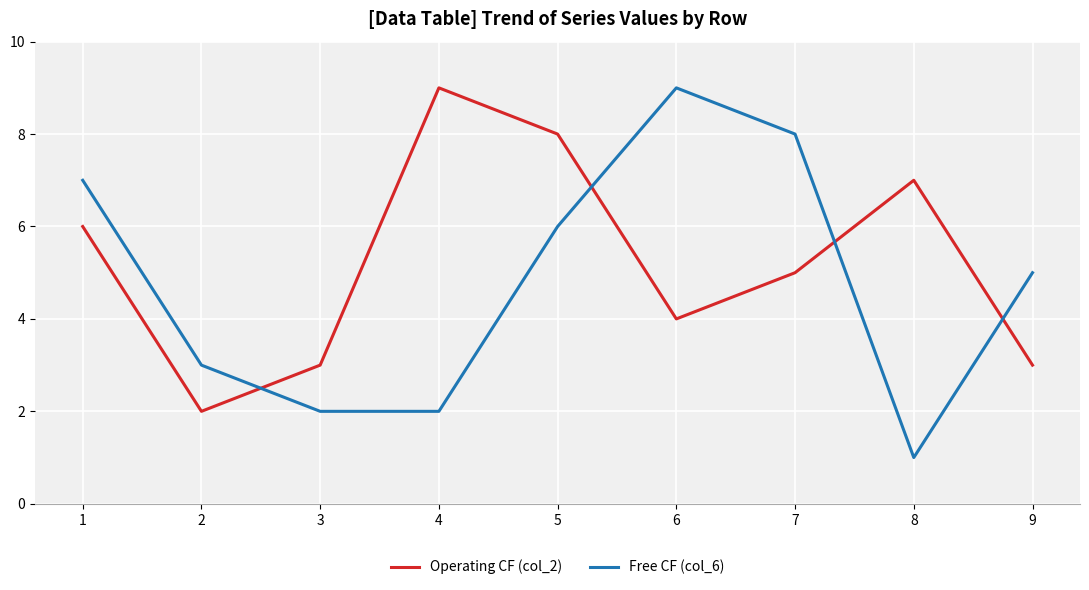

Rank the series by their average value, from highest to lowest.

Operating CF (col_2), Free CF (col_6)